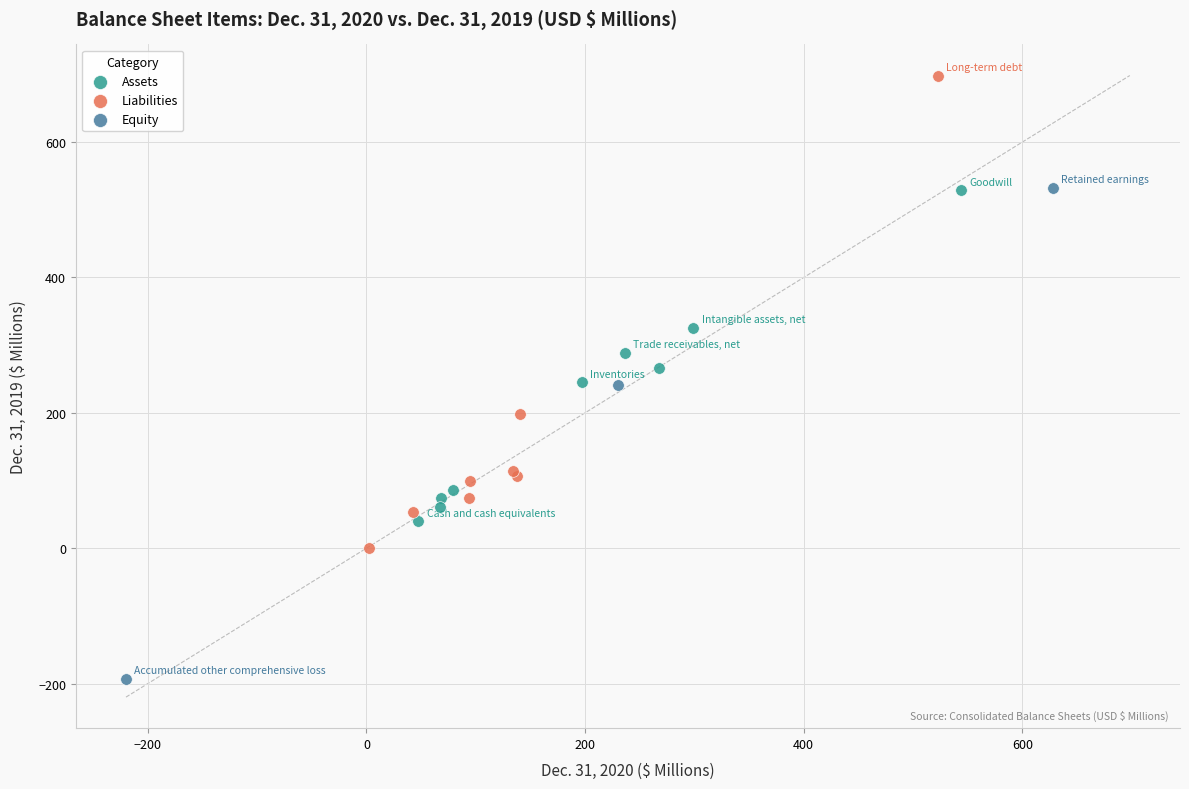

What are all the series names shown in the legend?

Assets, Liabilities, Equity